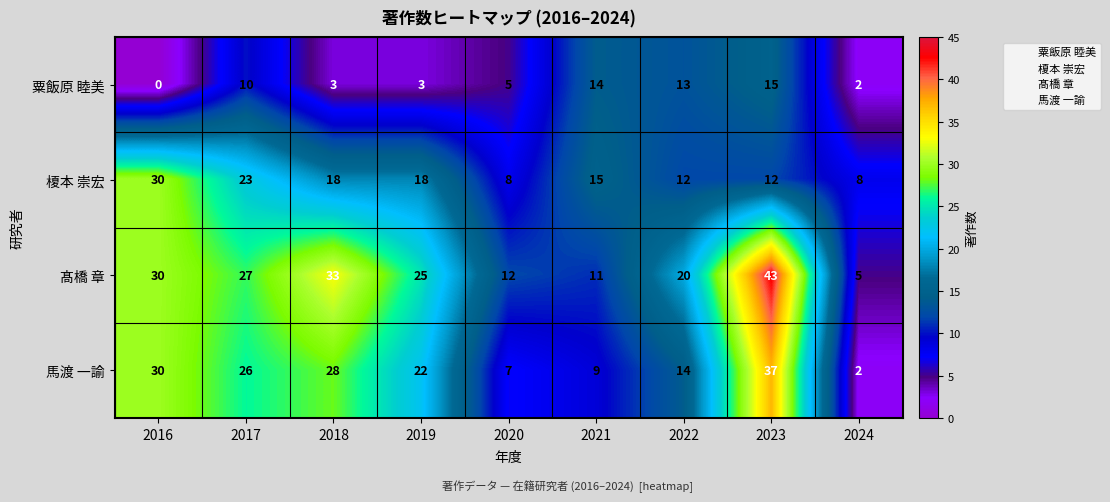

At how many categories does at least one series exceed 32?

2